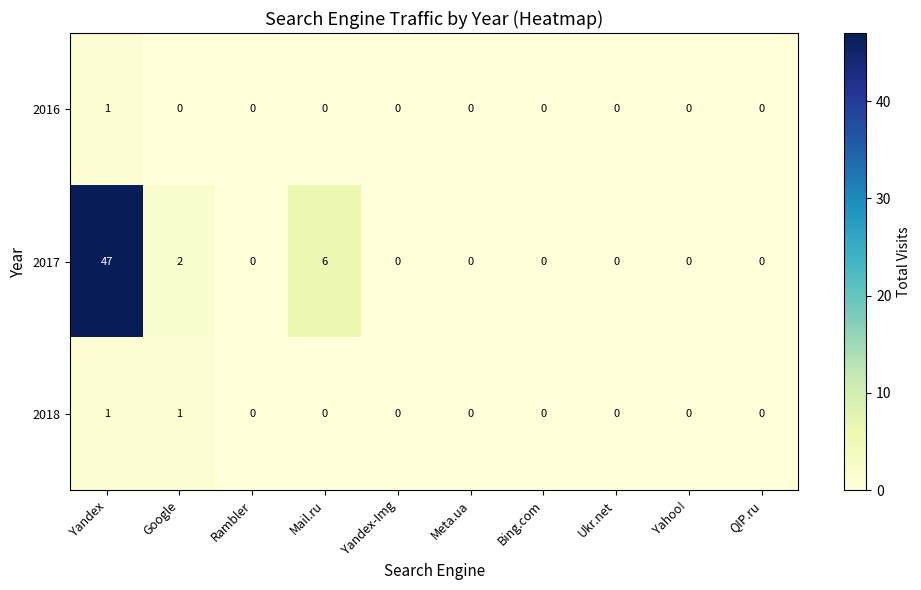

What is the greatest value displayed?

47